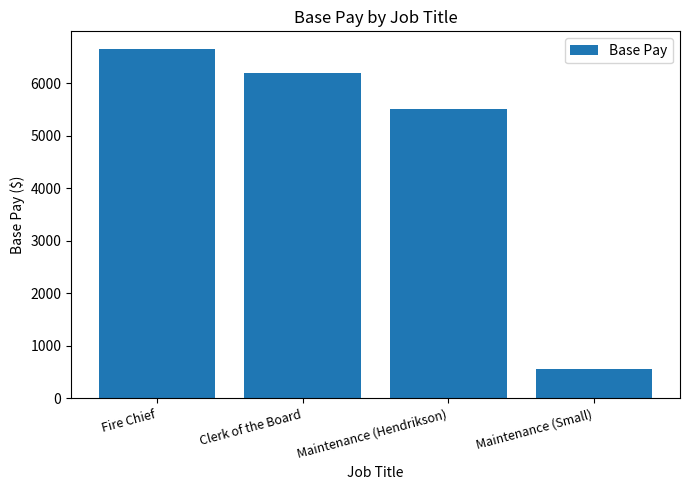

Where is the data nearest to the value 3609?

Maintenance (Hendrikson)